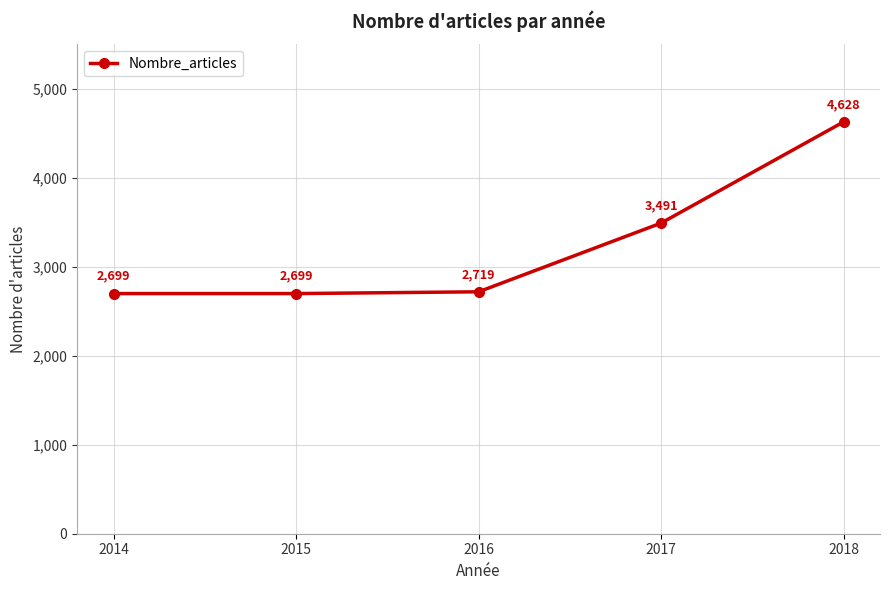

What is the maximum value shown in the chart?

4628